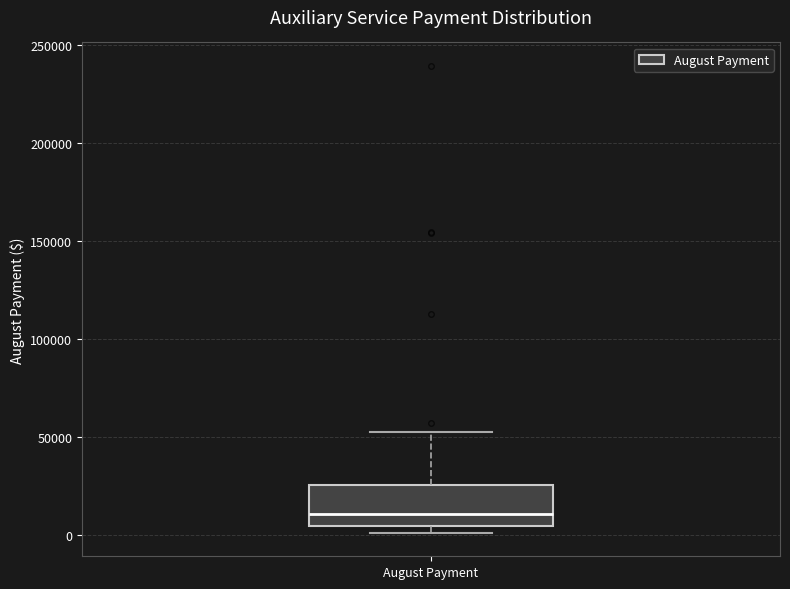

Where is the upper edge of the box for August Payment on the y-axis? The values are not printed on the chart, so give them approximately, as read against the axis.

25000